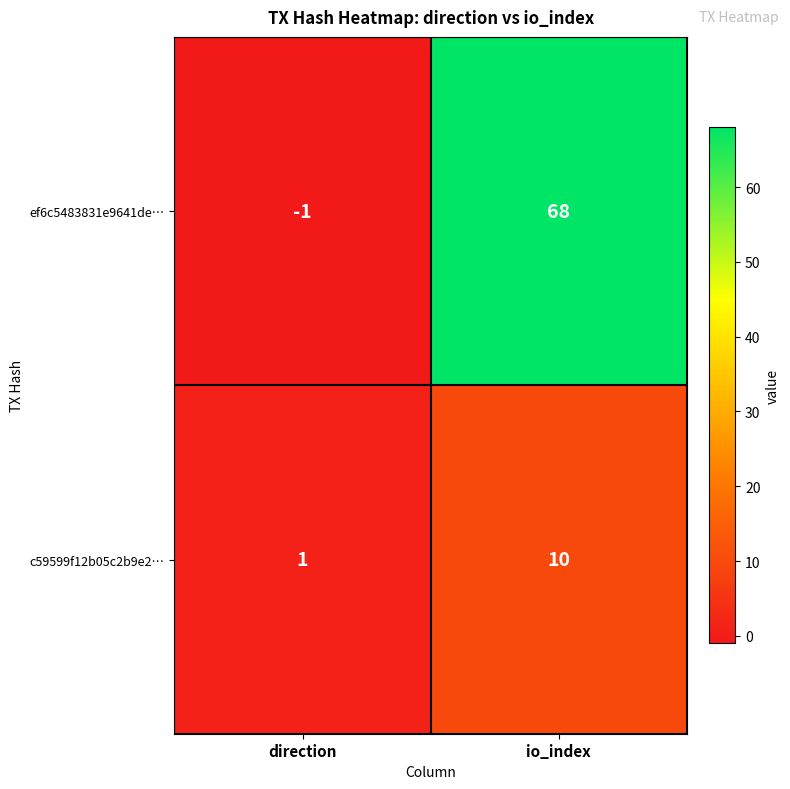

How many data points does each series have?

2